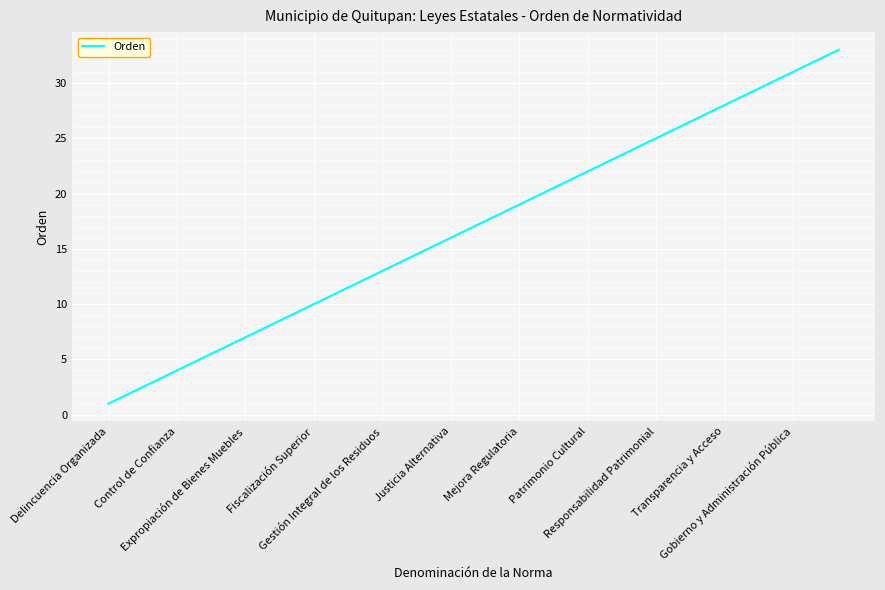

What is the maximum value shown in the chart?

33